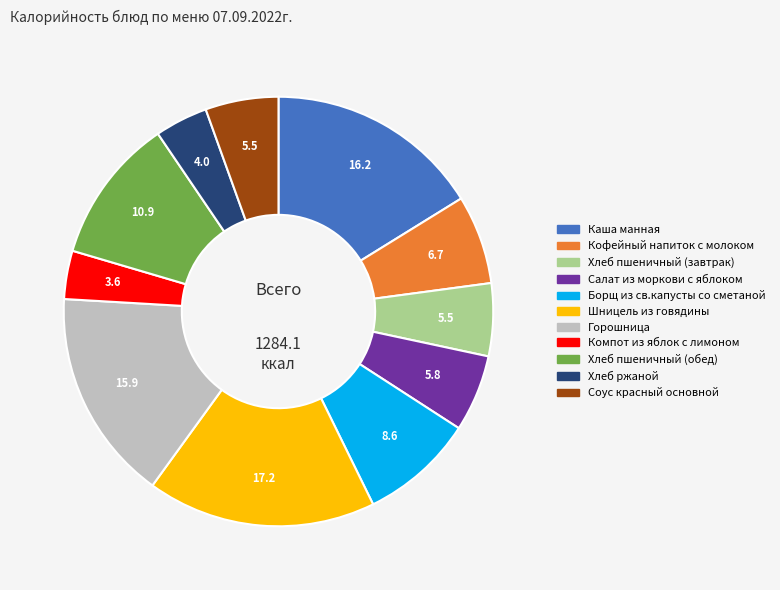

Combined, do Салат из моркови с яблоком and Хлеб ржаной account for over 50%?

No